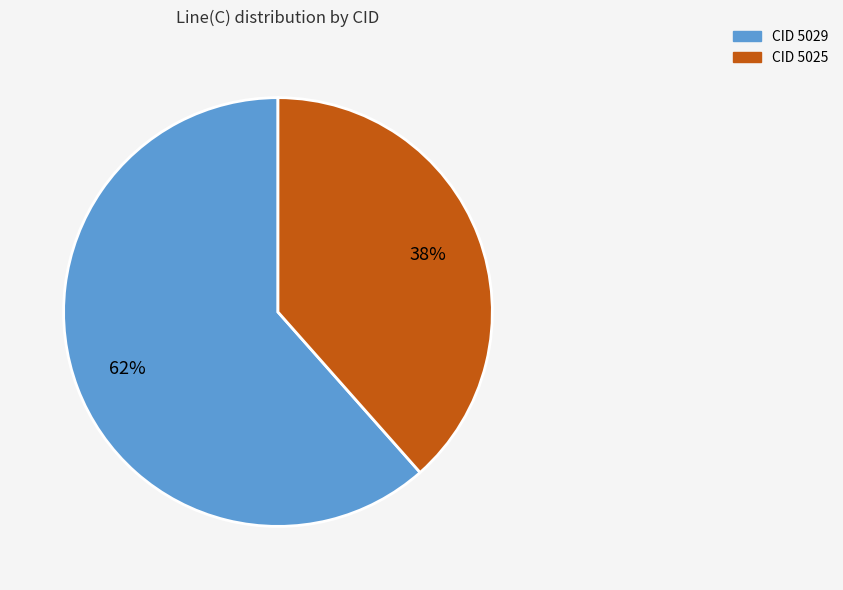

Count the number of slices in the pie.

2